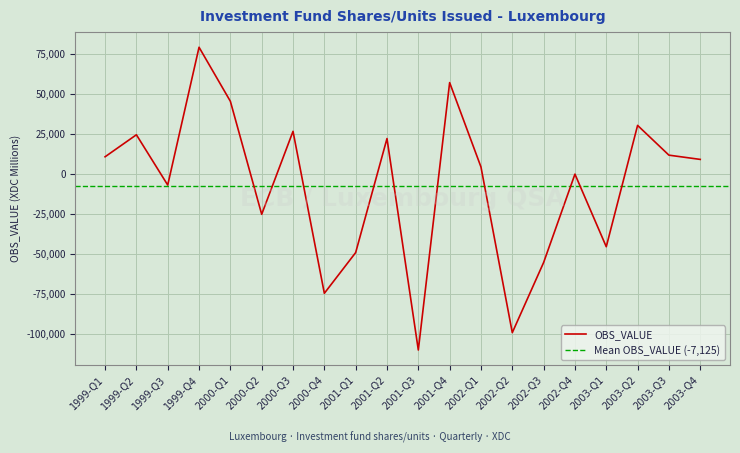

Reading left to right, transcribe all the data shown in this chart.

10832.7	24577.5	-6815.4	79236.8	45485.2	-25085.4	26730.9	-74430.1	-48986.2	22224.7	-109842.4	57161.5	4470.5	-98999.2	-55196.3	-1.8	-45342.2	30433.3	11851.1	9192.2